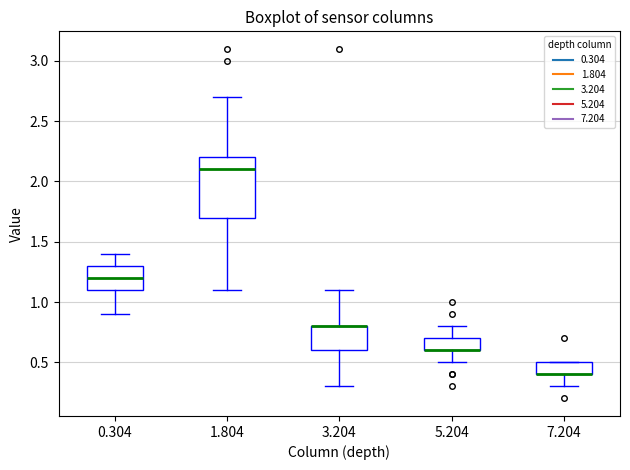

Where does the upper whisker of the box at x = 5.204 end on the y-axis? The values are not printed on the chart, so give them approximately, as read against the axis.

0.8